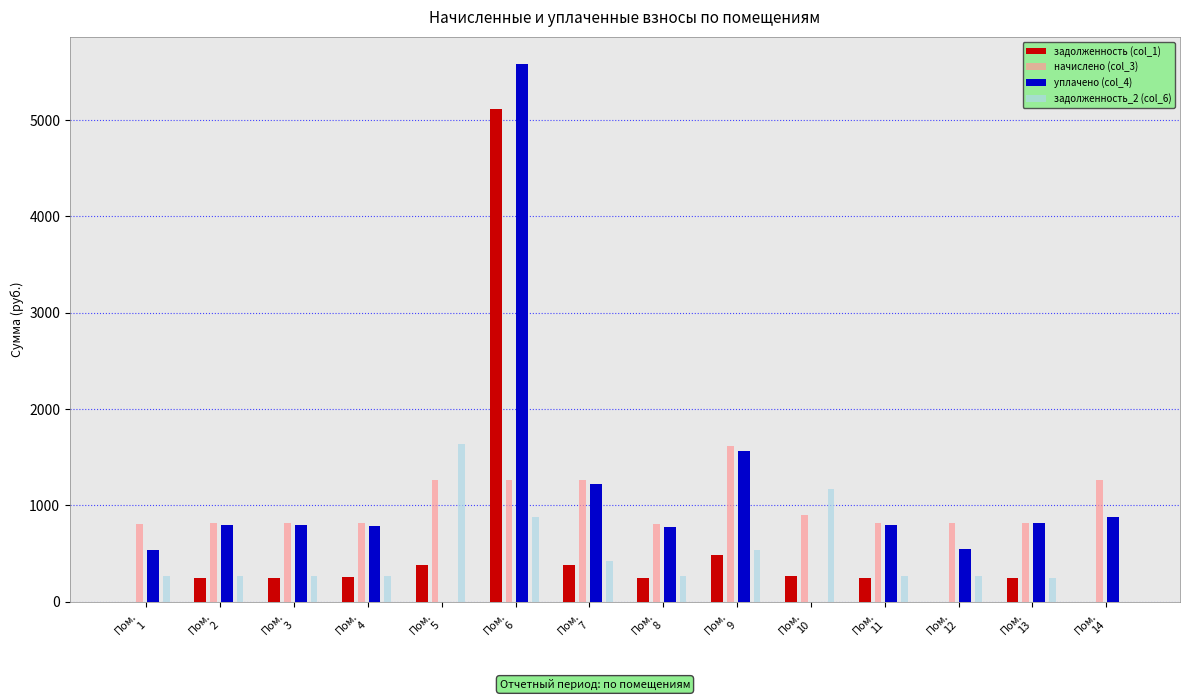

What is the total value across all series at Пом.
5?

3283.4